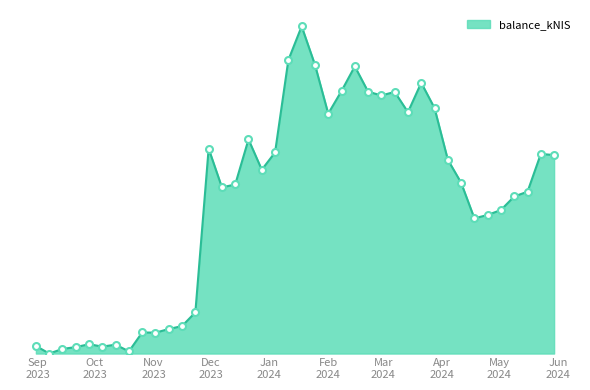

What is the difference between the maximum and minimum values?

55547.3